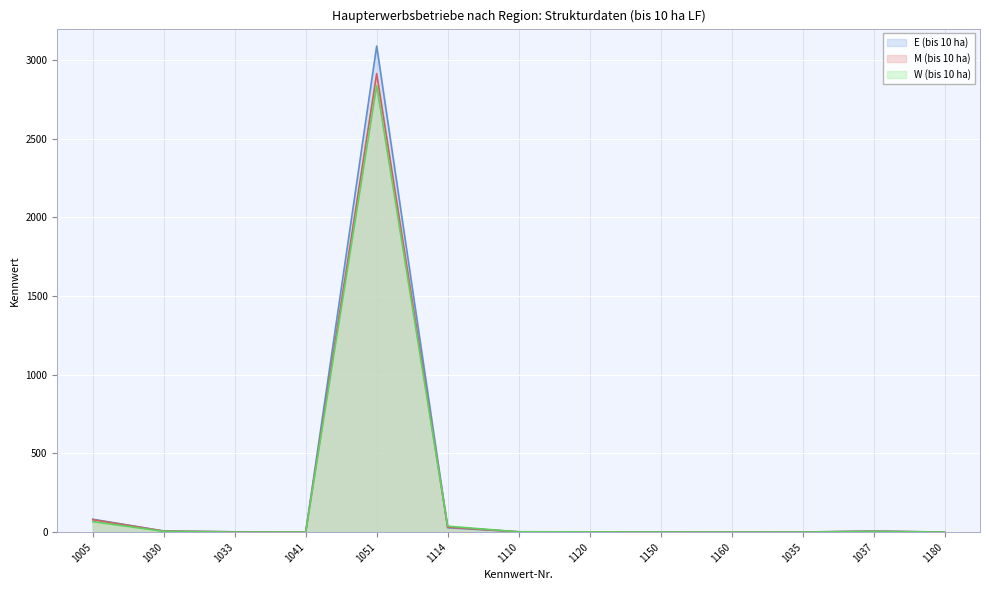

List the series in order of their peak value, highest first.

E (bis 10 ha), M (bis 10 ha), W (bis 10 ha)